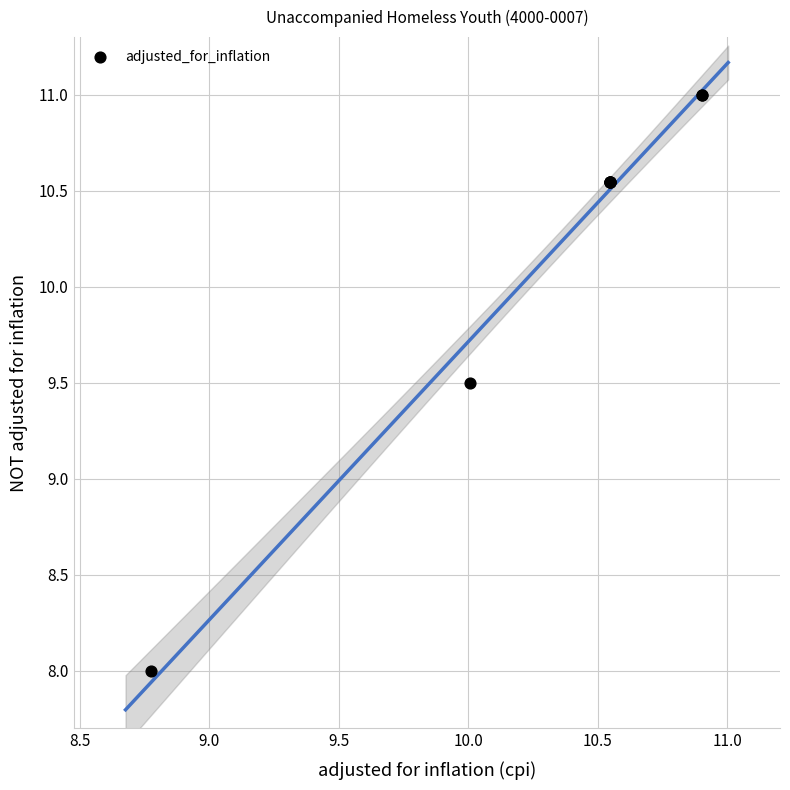

What Y value in the scatter plot is closest to 9?

9.5